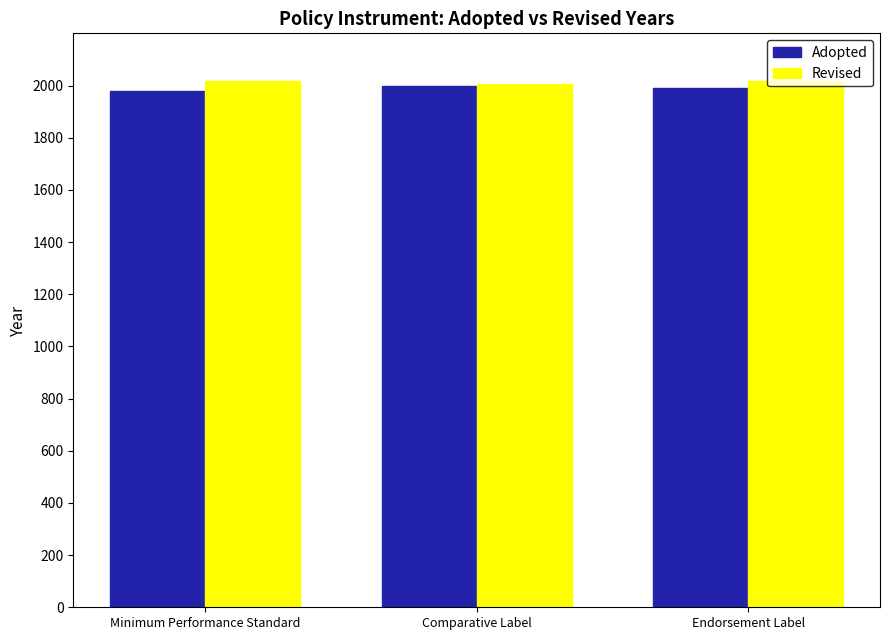

What is the total value across all series at Minimum Performance Standard?

3997